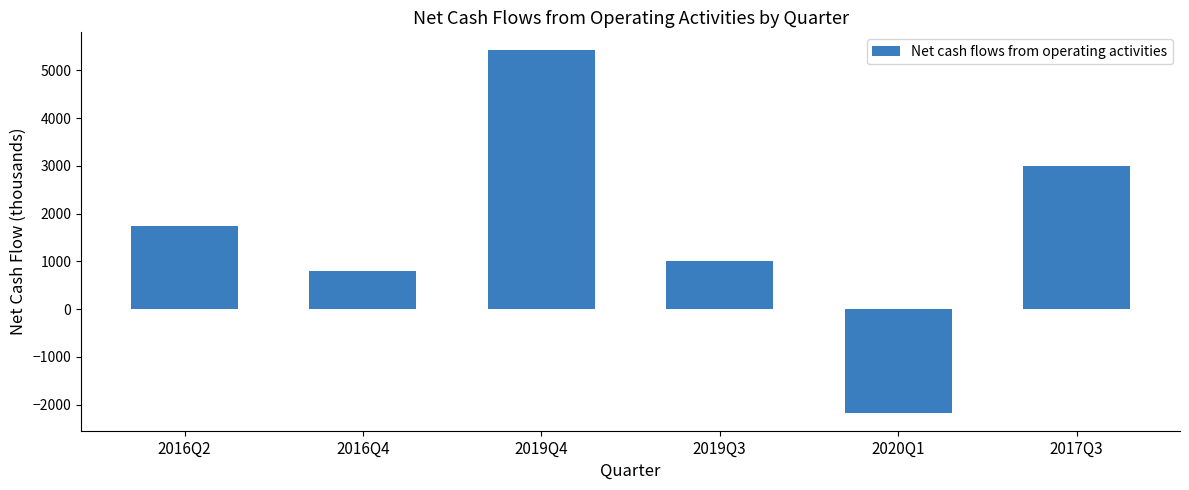

What is the change in value from 2019Q4 to 2019Q3?

-4419